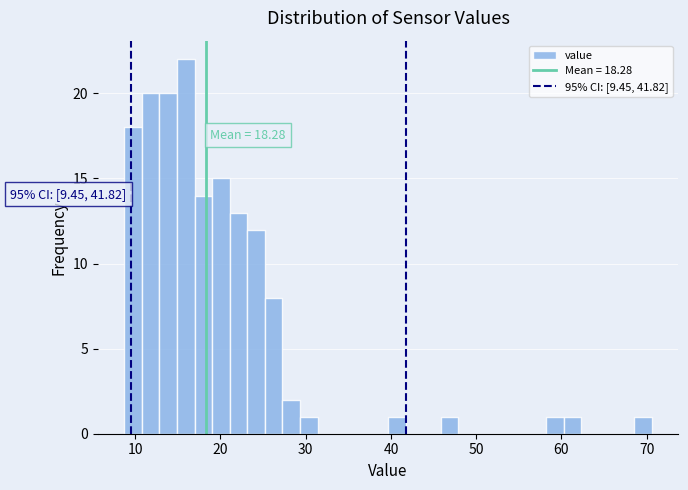

Around what value on the x-axis is the tallest bar? Give the approximate position of its centre, as read against the axis.

16